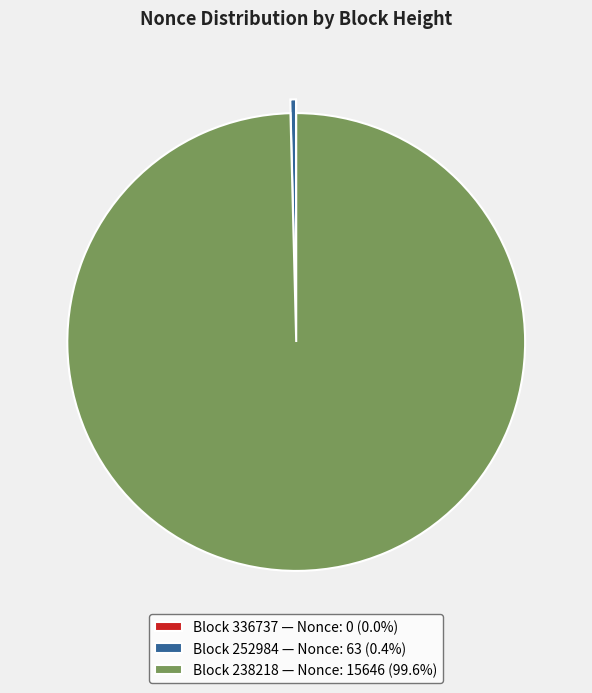

What is the ratio of the value at Block 238218 — Nonce: 15646 (99.6%) to the value at Block 252984 — Nonce: 63 (0.4%)?

248.3